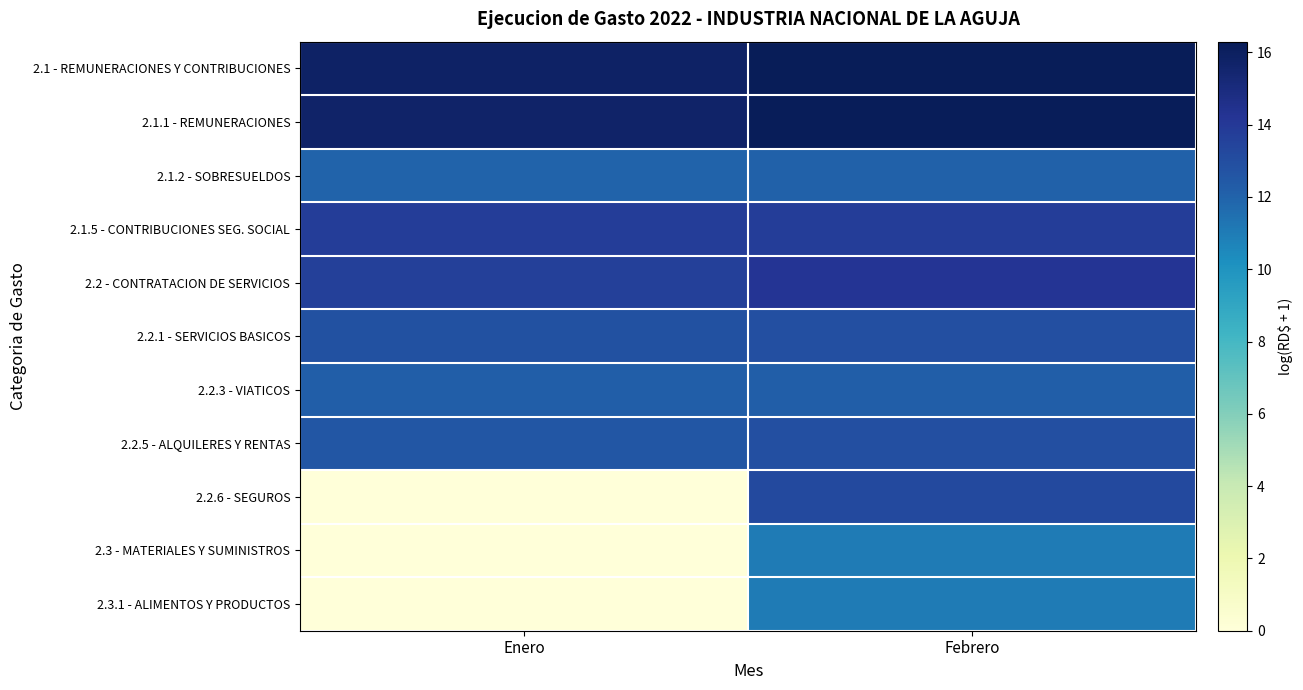

List the series in order of their peak value, highest first.

2.1 - REMUNERACIONES Y CONTRIBUCIONES, 2.1.1 - REMUNERACIONES, 2.2 - CONTRATACION DE SERVICIOS, 2.1.5 - CONTRIBUCIONES SEG. SOCIAL, 2.2.6 - SEGUROS, 2.2.1 - SERVICIOS BASICOS, 2.2.5 - ALQUILERES Y RENTAS, 2.2.3 - VIATICOS, 2.1.2 - SOBRESUELDOS, 2.3 - MATERIALES Y SUMINISTROS, 2.3.1 - ALIMENTOS Y PRODUCTOS